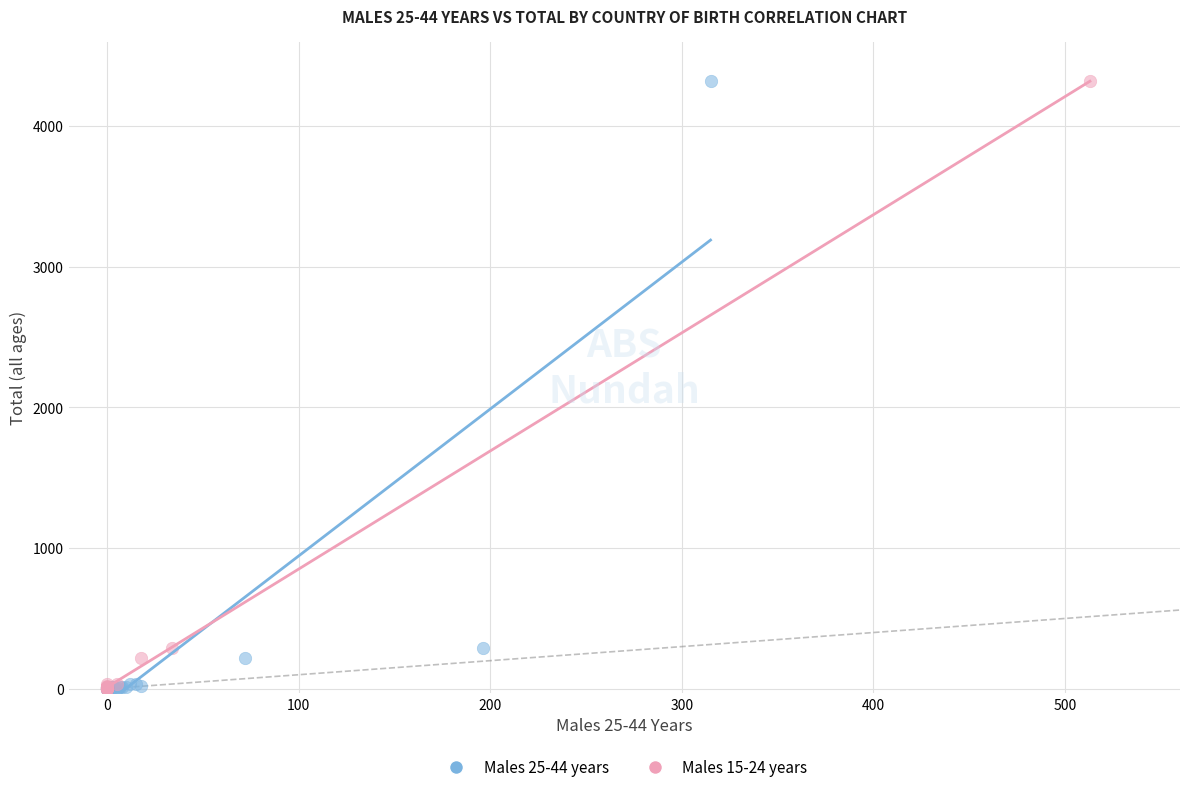

What are all the series names shown in the legend?

Males 25-44 years, Males 15-24 years